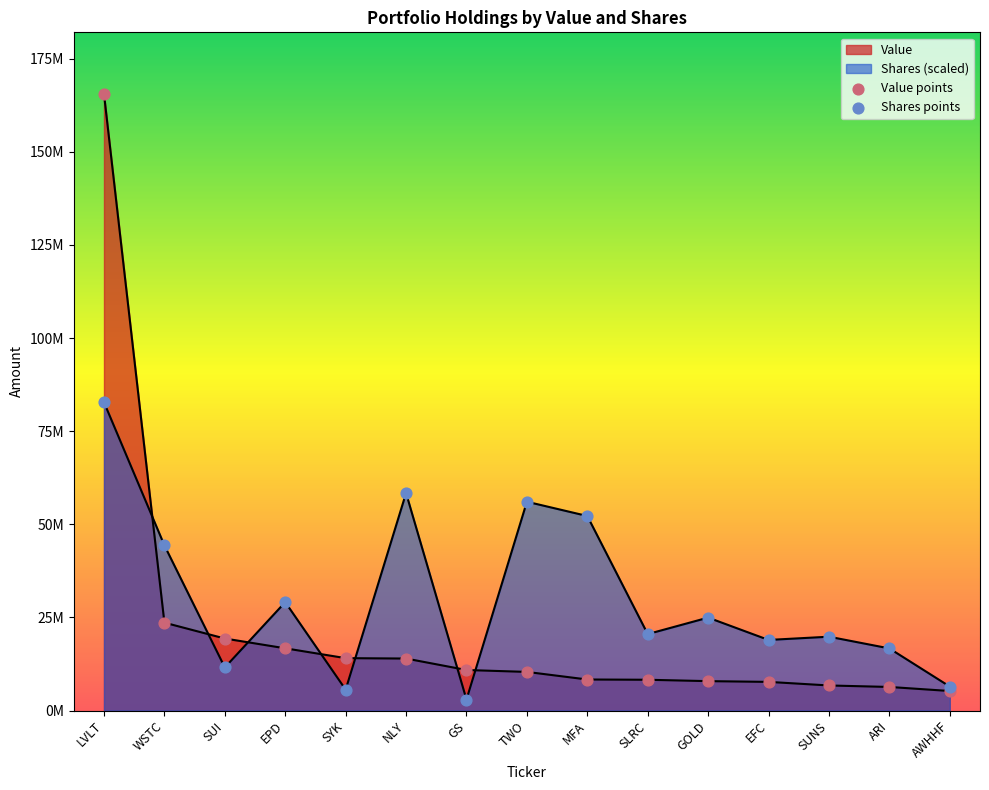

Which series has the largest total across all categories?

Shares